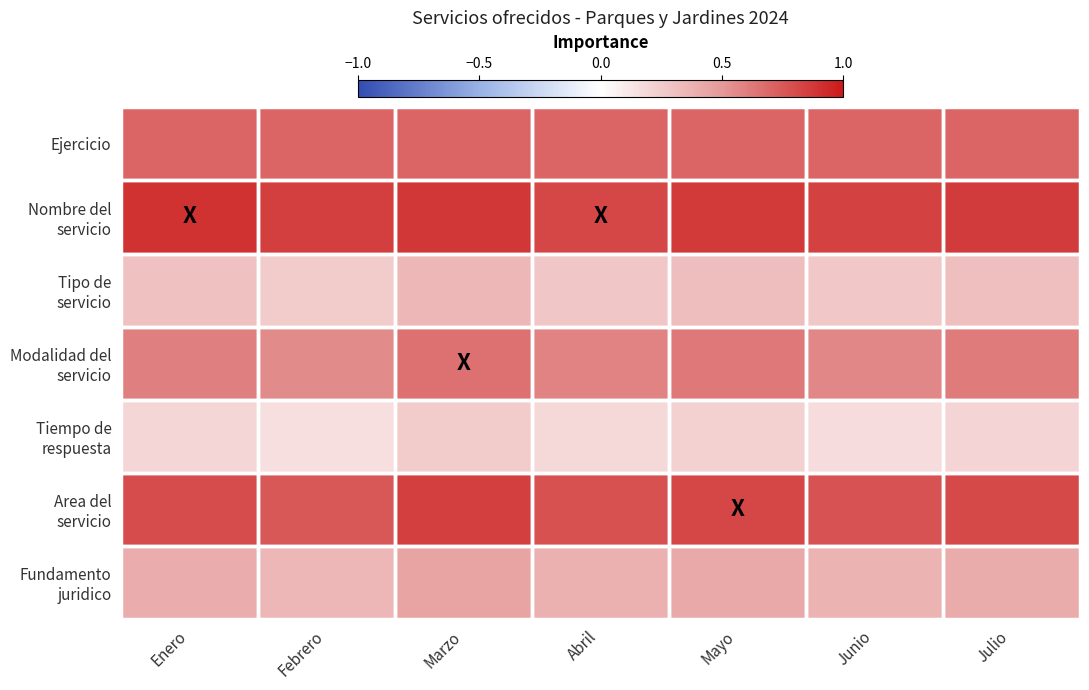

What is the greatest value displayed?

0.9